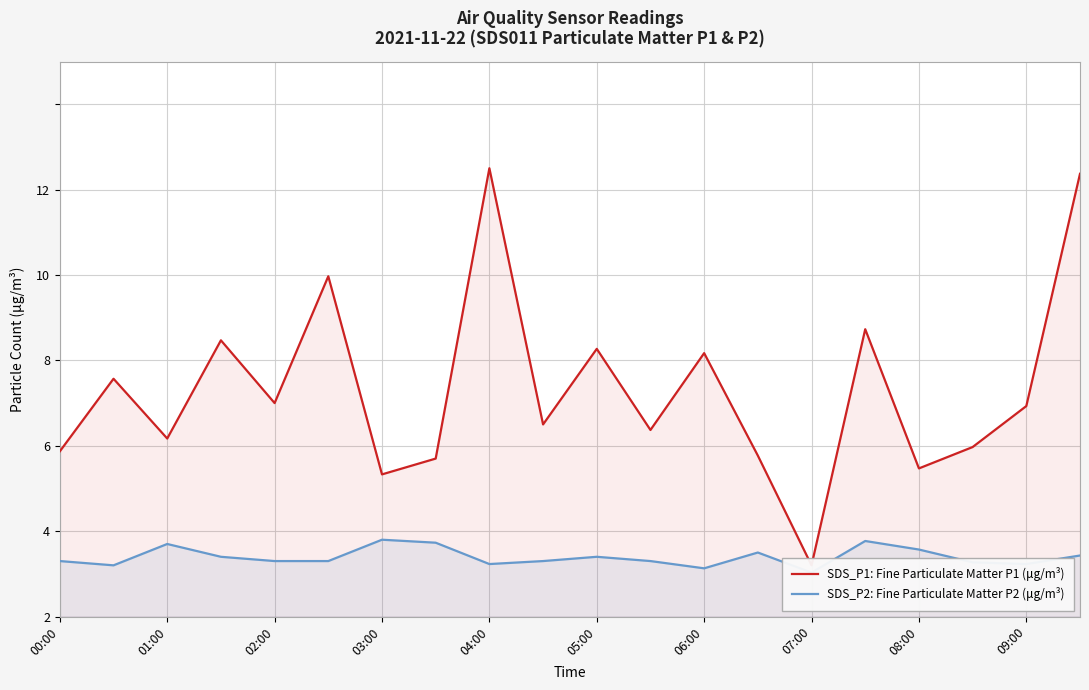

What is the difference between the maximum and minimum values in the SDS_P2: Fine Particulate Matter P2 (μg/m³) series?

0.8